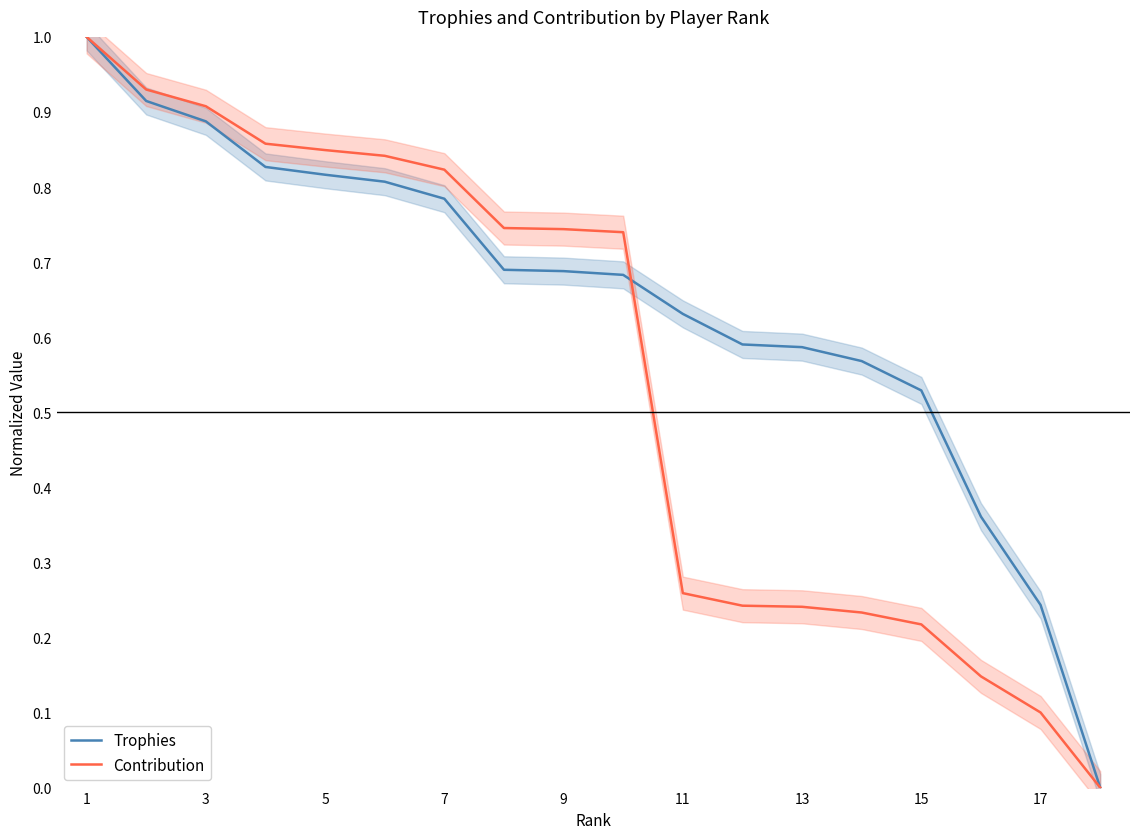

Reading right to left, transcribe all the data shown in this chart.

Trophies: 0.0	0.2	0.4	0.5	0.6	0.6	0.6	0.6	0.7	0.7	0.7	0.8	0.8	0.8	0.8	0.9	0.9	1.0
Contribution: 0.0	0.1	0.1	0.2	0.2	0.2	0.2	0.3	0.7	0.7	0.7	0.8	0.8	0.8	0.9	0.9	0.9	1.0